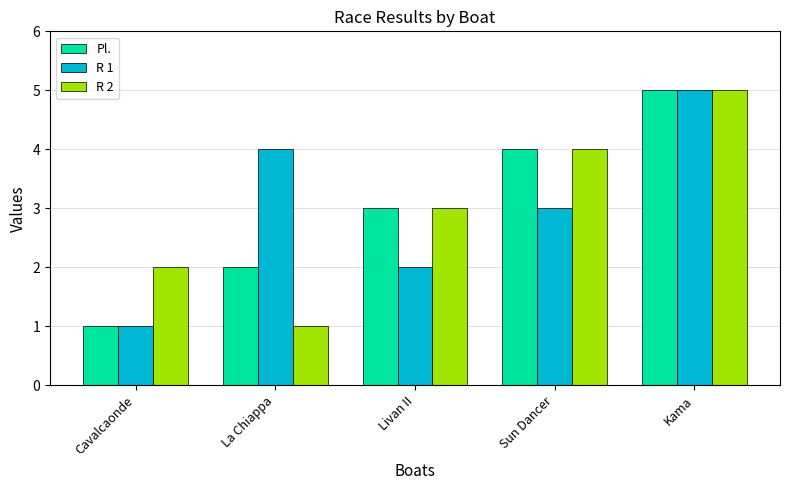

Which label corresponds to the largest value in the chart?

Kama